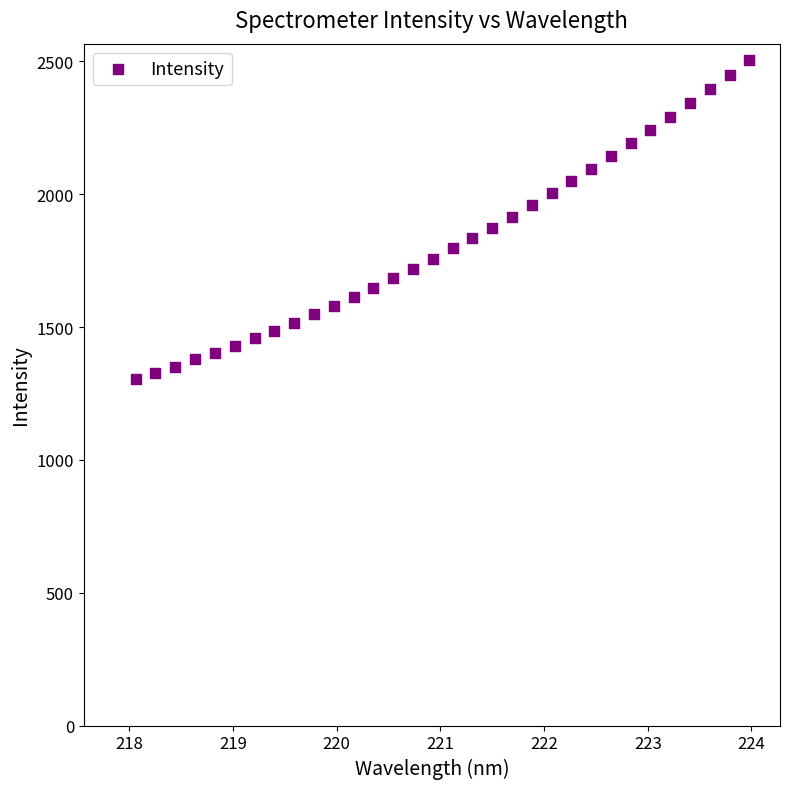

What is the range of Y values (max minus min)?

1202.5